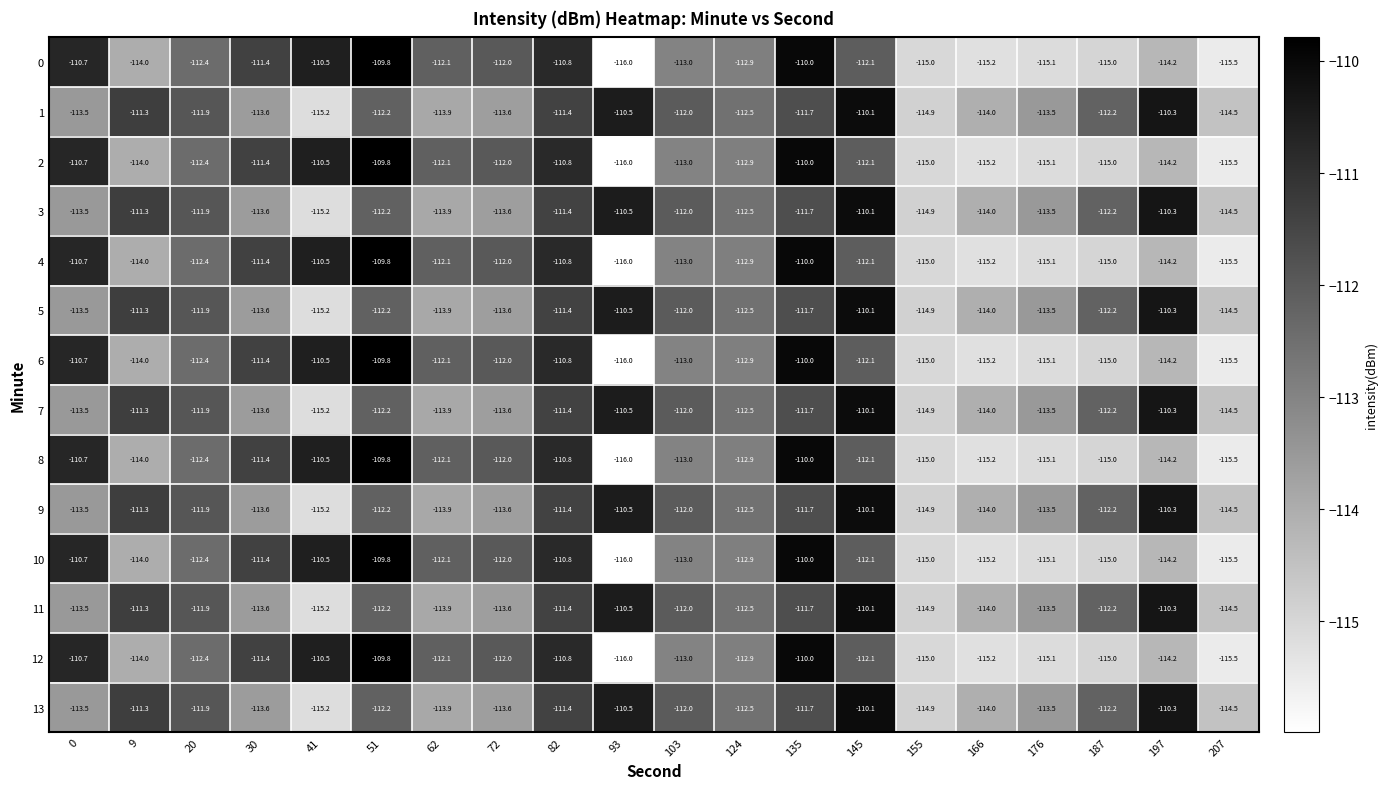

Where is 6 nearest to the value -112?

72